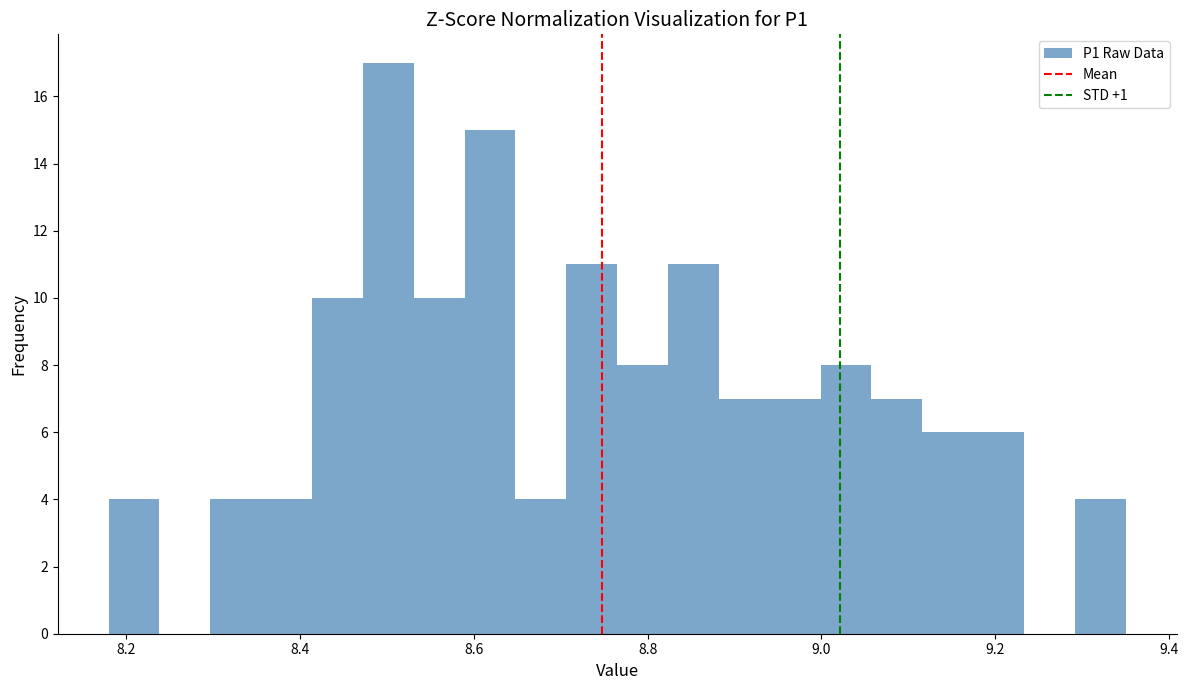

Around what value on the x-axis is the tallest bar? Give the approximate position of its centre, as read against the axis.

8.50